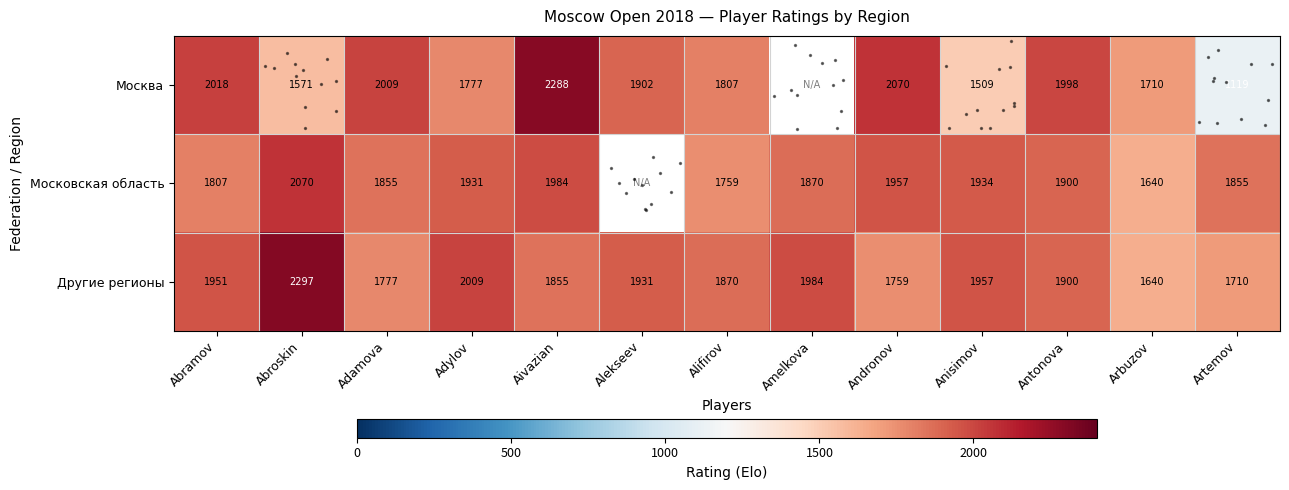

Which has a higher value, Alekseev or Artemov?

Alekseev